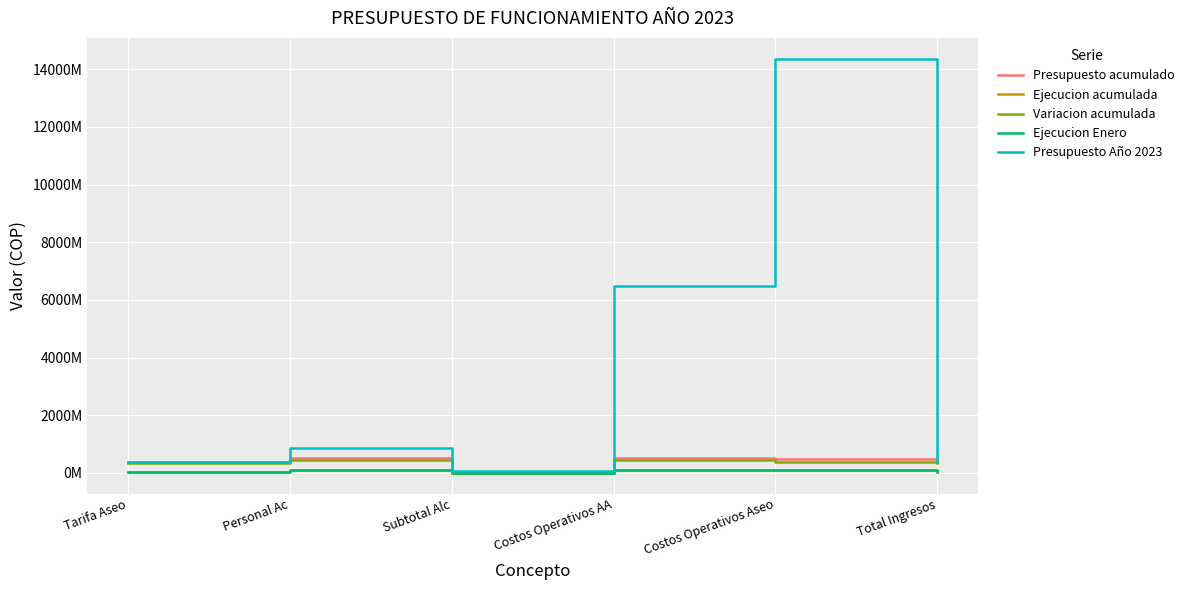

What is the difference between the highest and lowest values at Subtotal Alc?

55046624.4